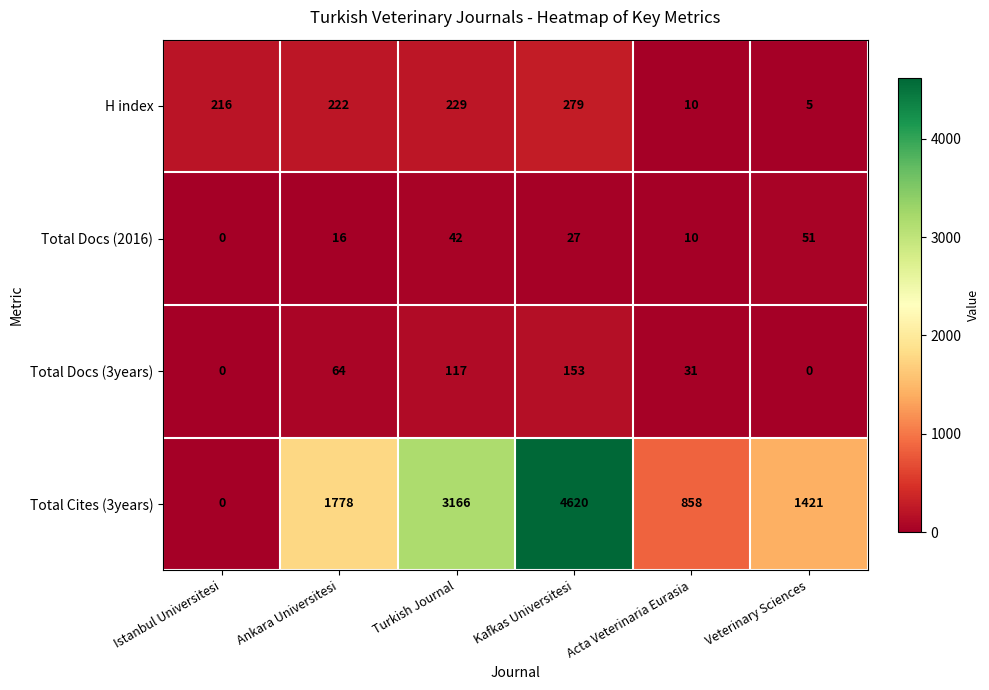

Where is Total Cites (3years) nearest to the value 2310?

Ankara Universitesi